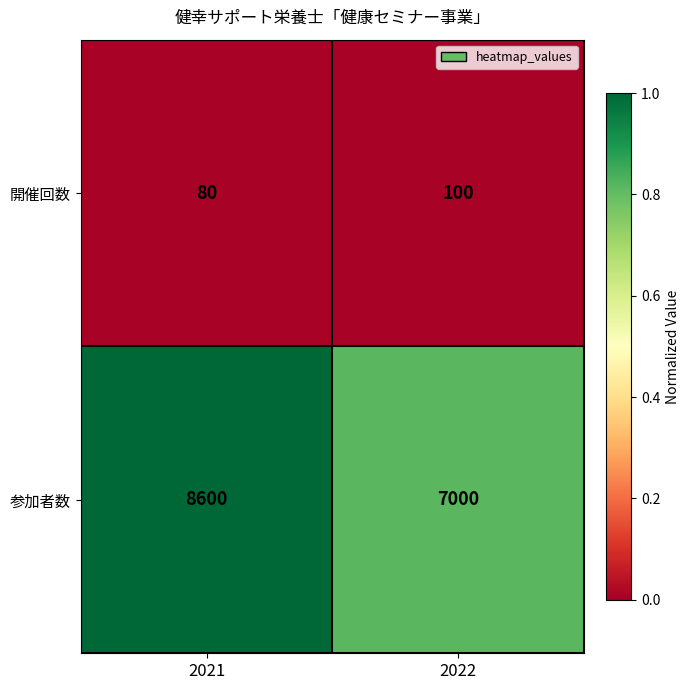

Rank the series by their average value, from lowest to highest.

開催回数, 参加者数